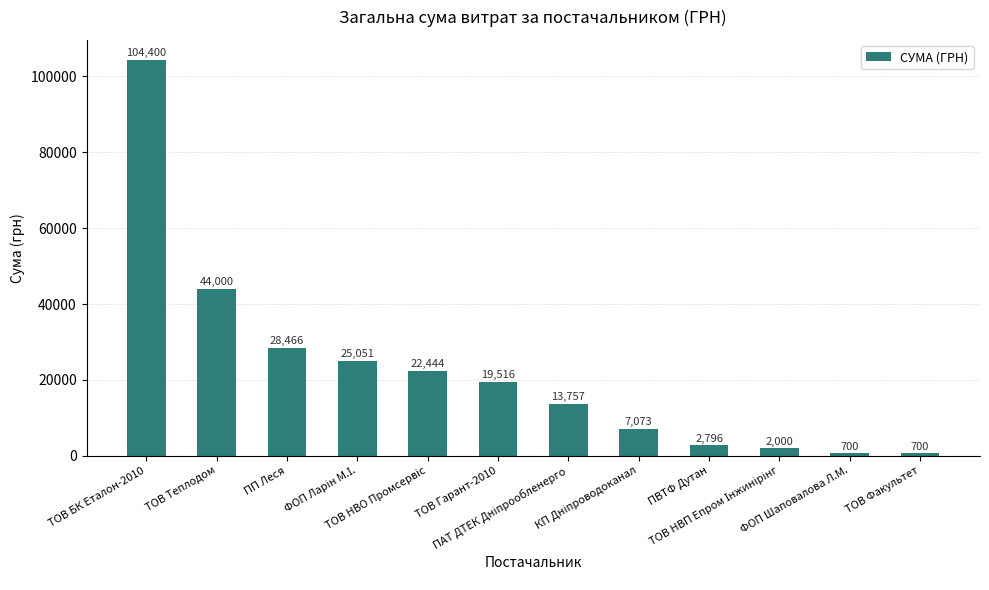

At which category does the chart reach its peak across all series?

ТОВ БК Еталон-2010